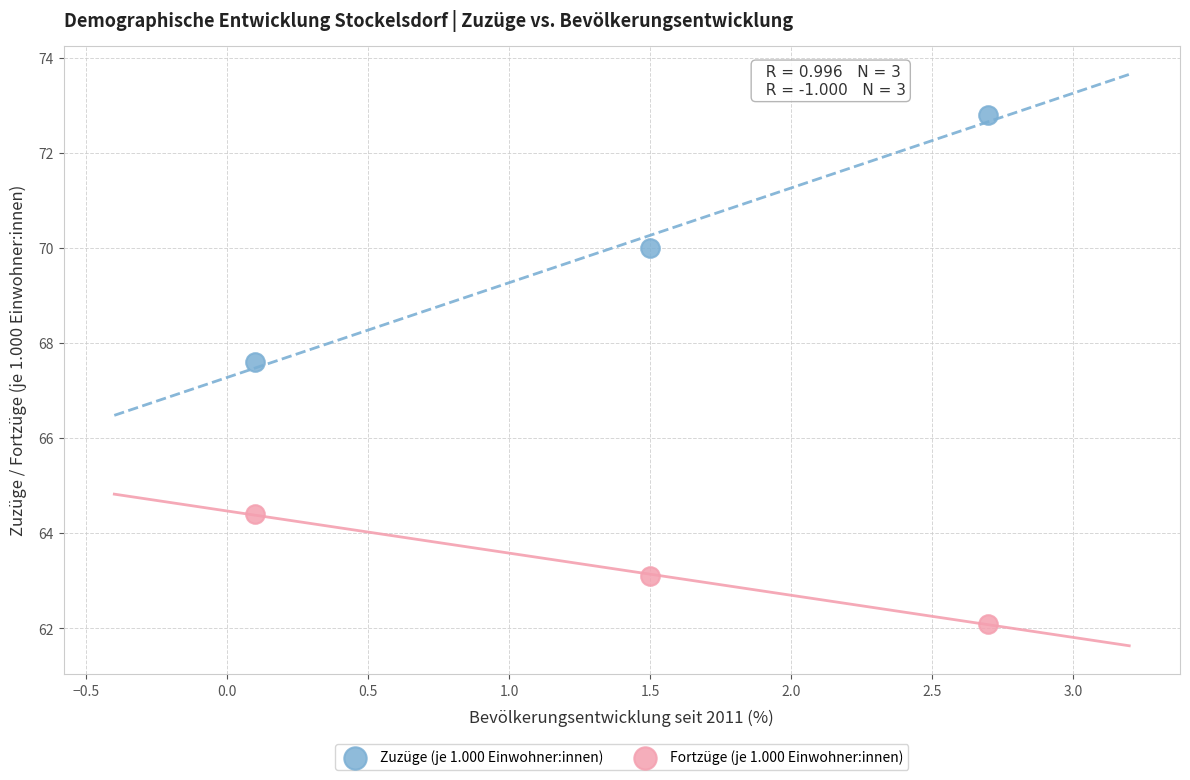

What are all the series names shown in the legend?

Zuzüge (je 1.000 Einwohner:innen), Fortzüge (je 1.000 Einwohner:innen)